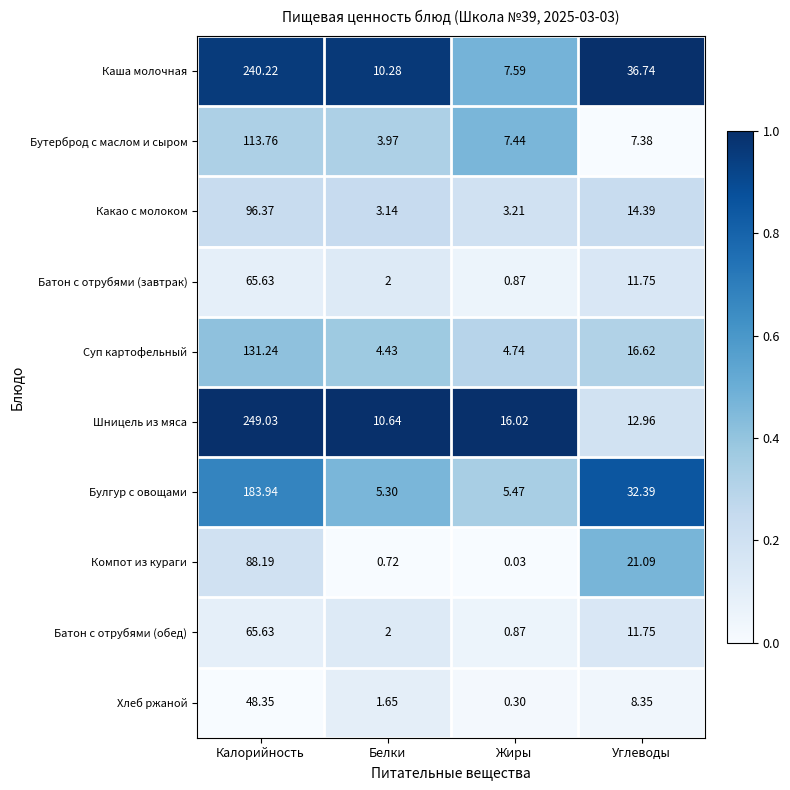

List the labels in order of Бутерброд с маслом и сыром value, smallest first.

Белки, Углеводы, Жиры, Калорийность